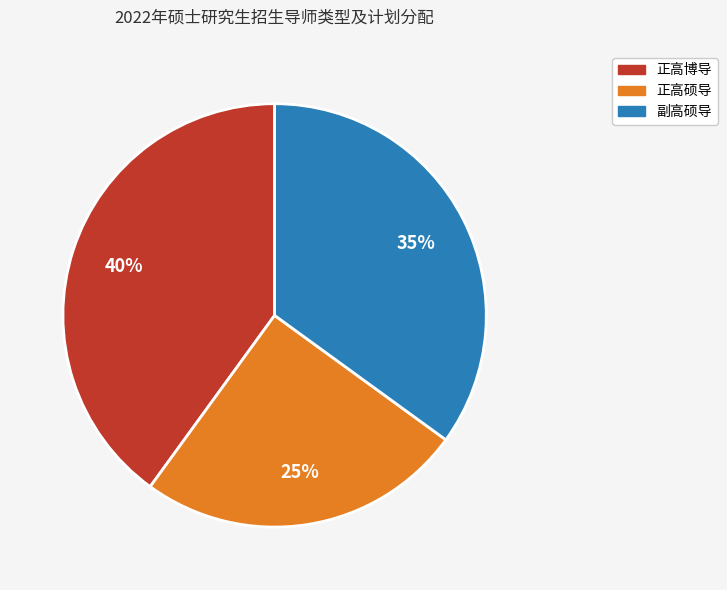

To the nearest percent, what is the difference between the largest and smallest slice percentages?

15%